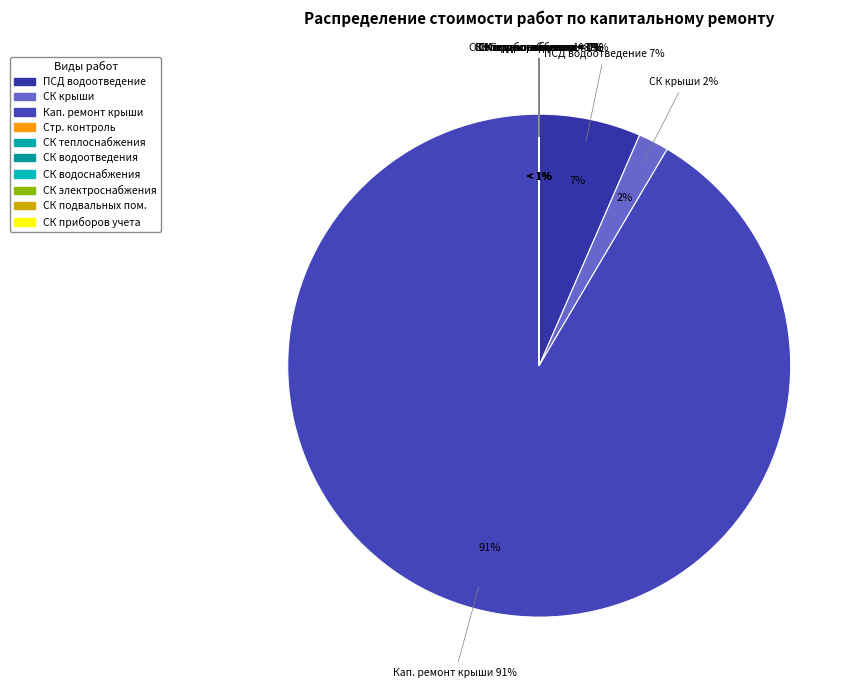

Is Капитальный ремонт крыши(кровли) the majority of the pie?

Yes